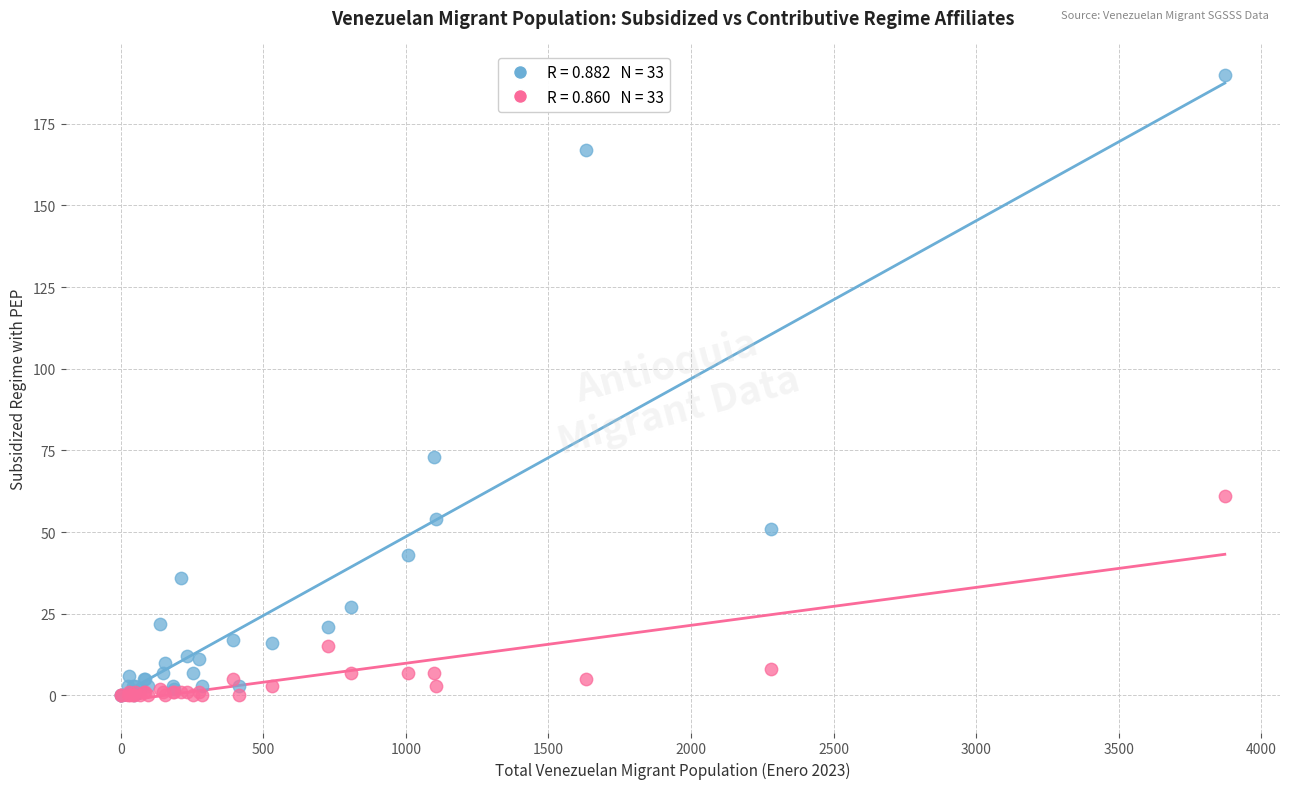

Across all series, what Y value is closest to 95?

73